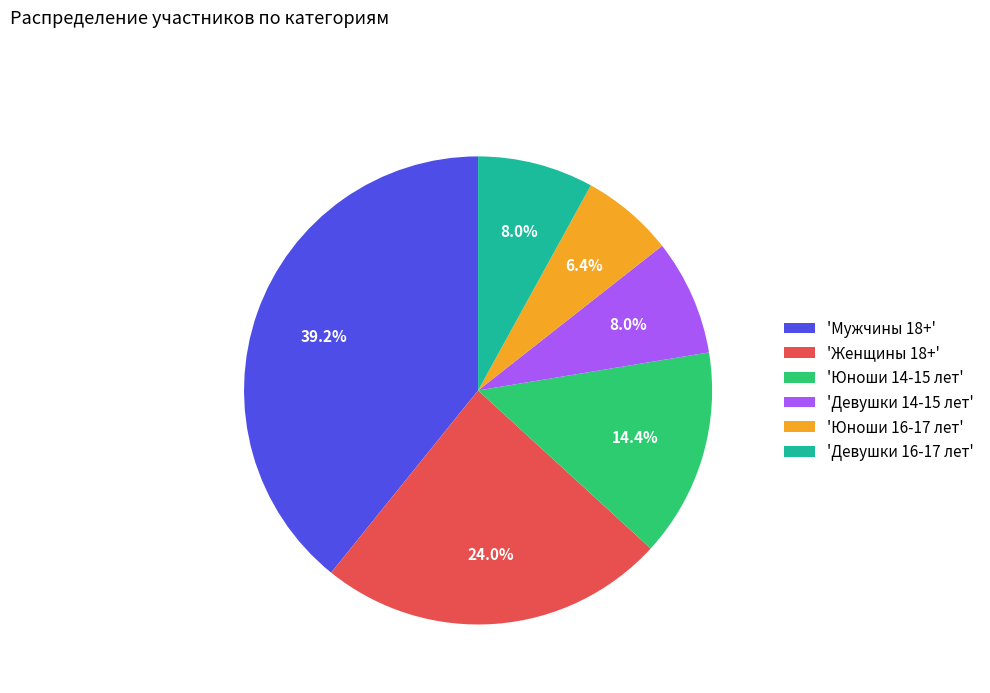

Which slice is the largest?

'Мужчины 18+'